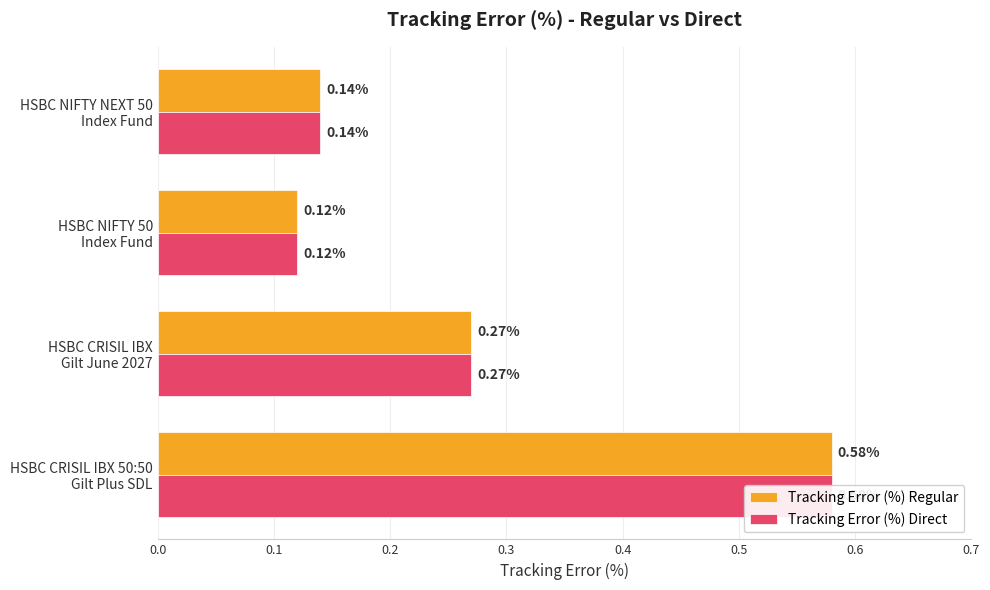

How many bars are there in total?

8